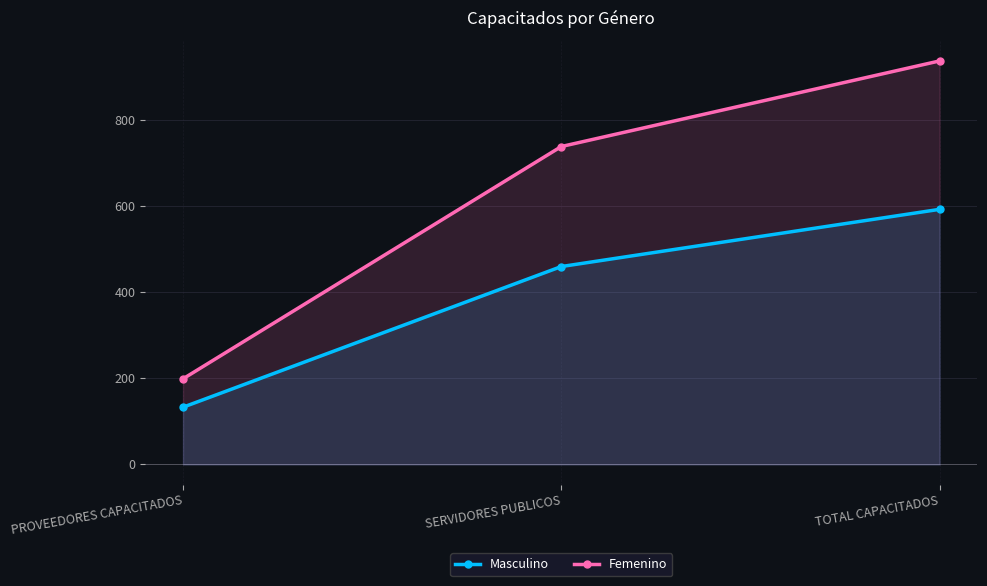

Reading left to right, transcribe all the data shown in this chart.

Masculino: PROVEEDORES CAPACITADOS=133	SERVIDORES PUBLICOS=460	TOTAL CAPACITADOS=593
Femenino: PROVEEDORES CAPACITADOS=199	SERVIDORES PUBLICOS=739	TOTAL CAPACITADOS=938